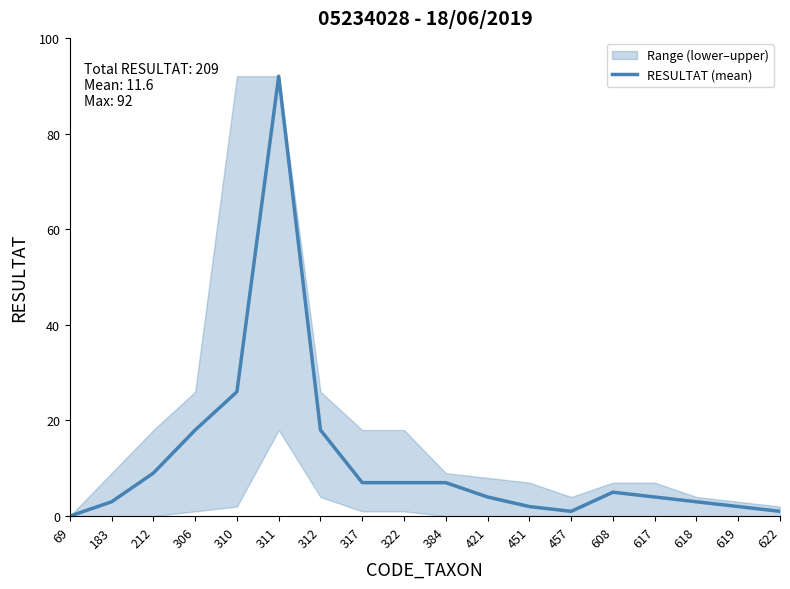

Count the number of data series in this chart.

1